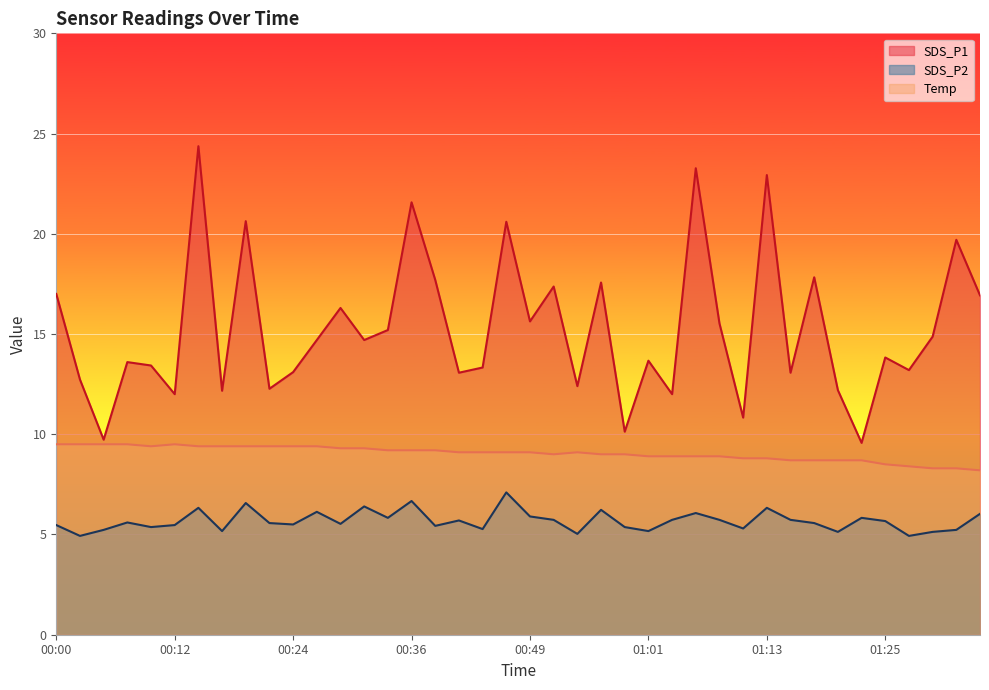

True or false: SDS_P2 and Temp cross at least once.

False